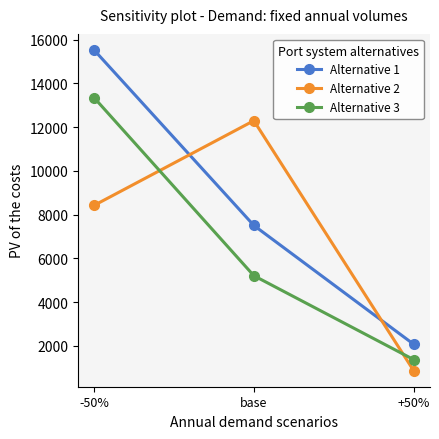

What is the maximum value shown in the chart?

15534